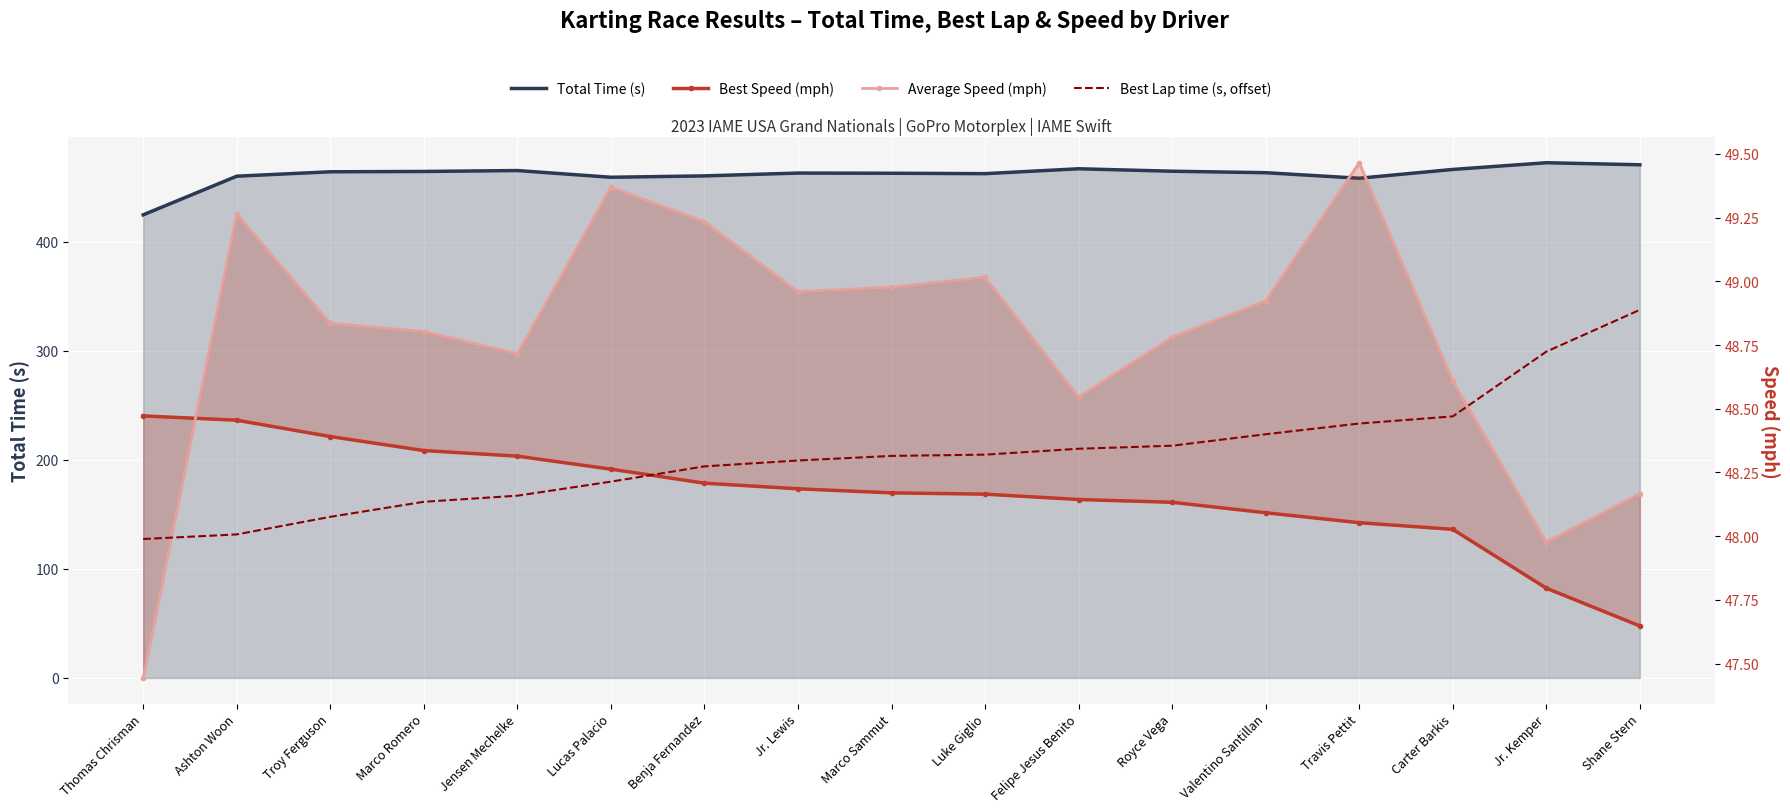

What is the label of the 4th point from the right?

Travis Pettit